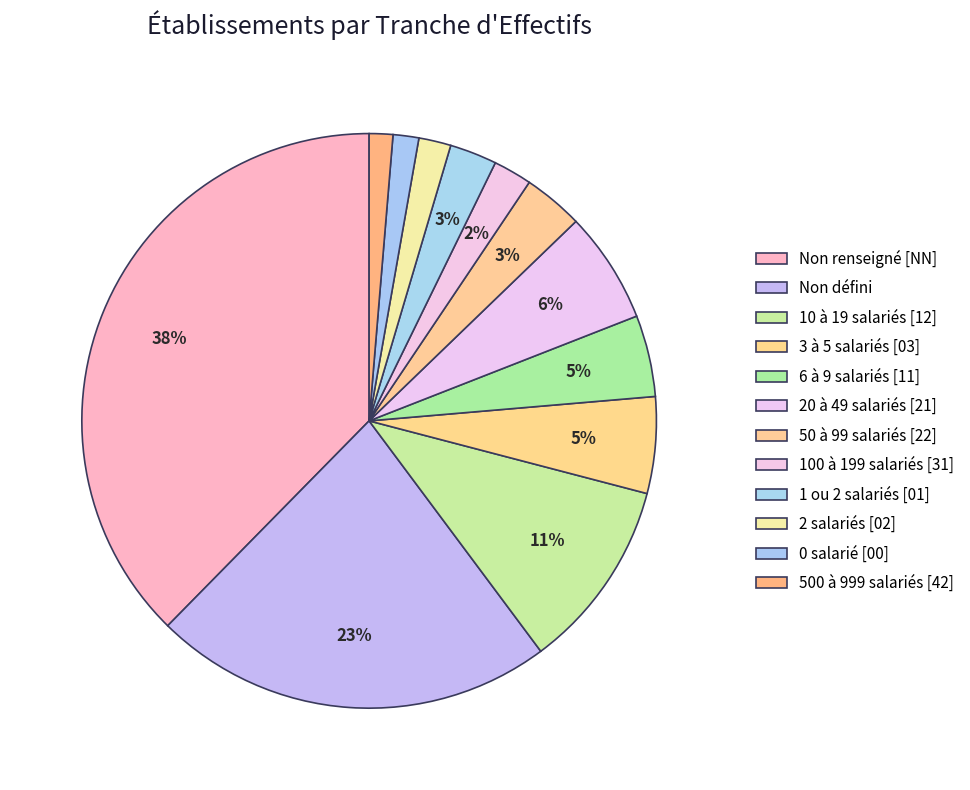

Which category has the smallest portion of the pie?

42